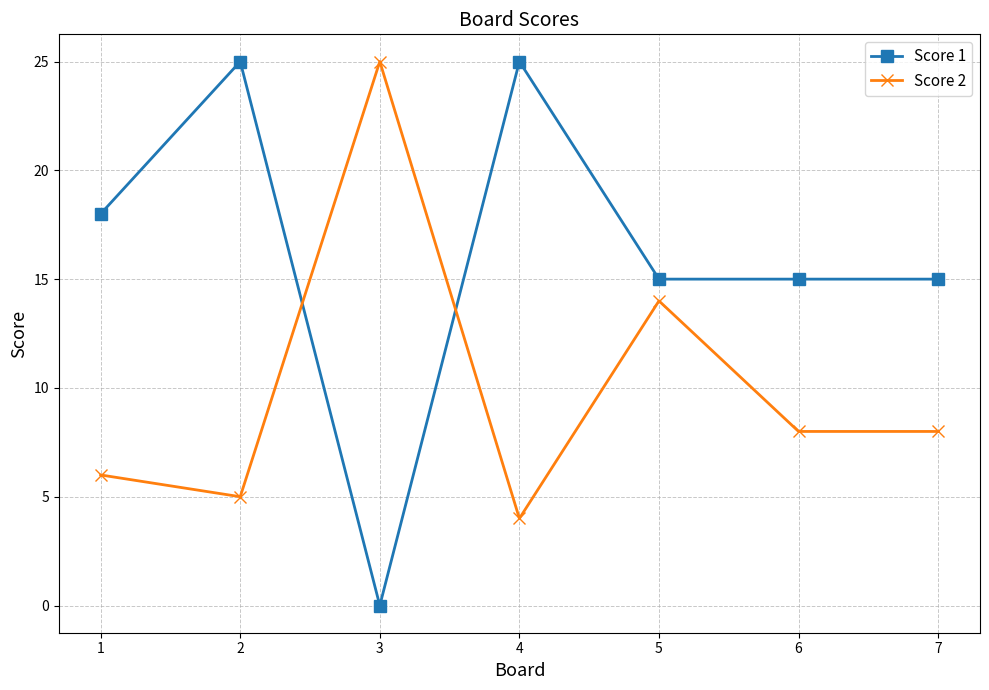

Rank the series at 2 from highest to lowest value.

Score 1, Score 2